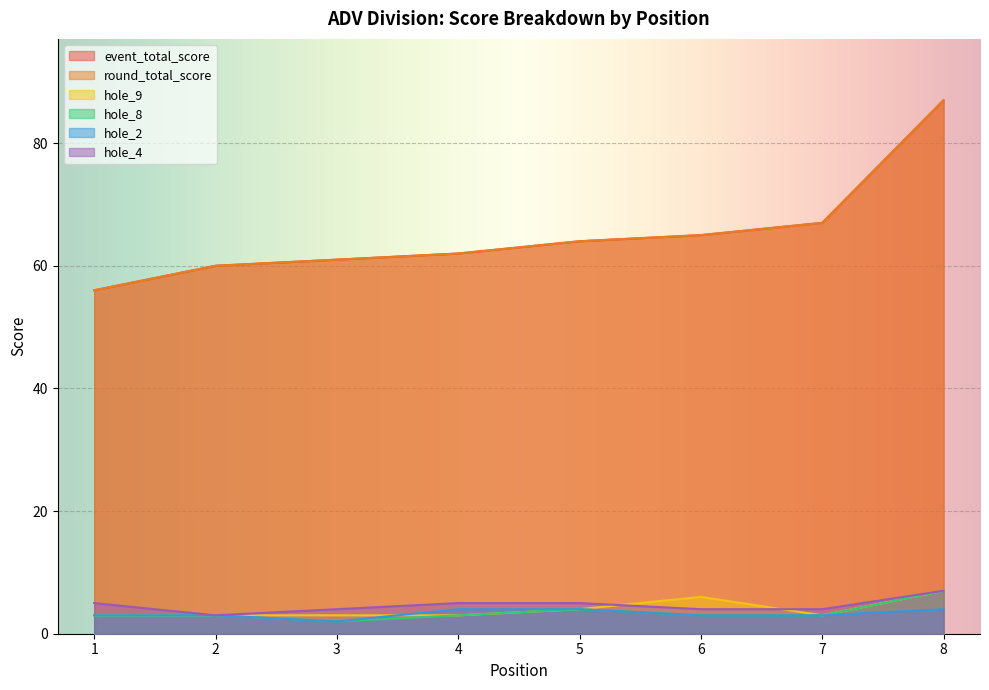

Reading left to right, what are all the values shown in this chart?

event_total_score: 56	60	61	62	64	65	67	87
round_total_score: 56	60	61	62	64	65	67	87
hole_9: 3	3	3	3	4	6	3	7
hole_8: 3	3	2	3	4	3	3	7
hole_2: 3	3	2	4	4	3	3	4
hole_4: 5	3	4	5	5	4	4	7